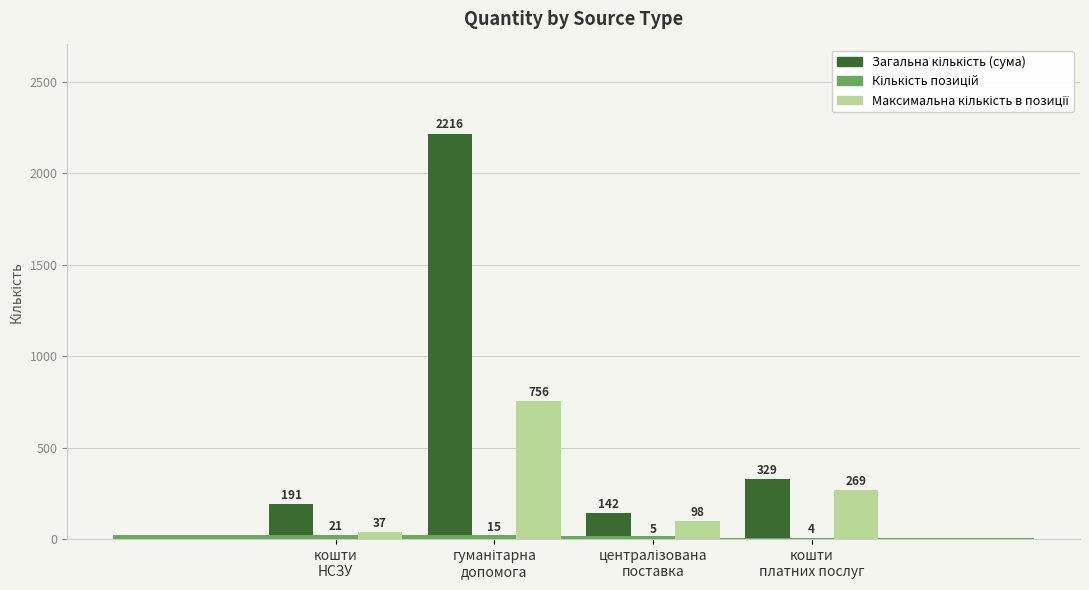

Which series changed the most between централізована
поставка and кошти
платних послуг?

Загальна кількість (сума)